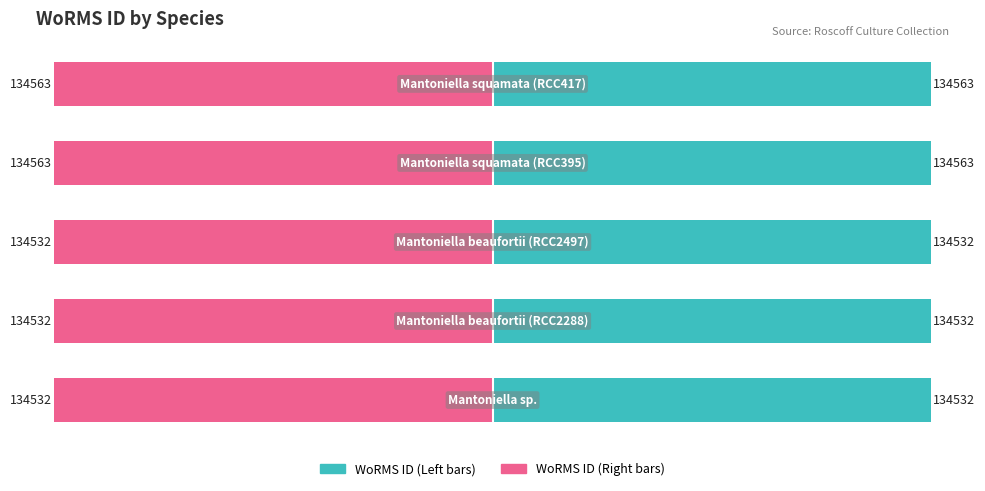

How many data points does each series have?

5